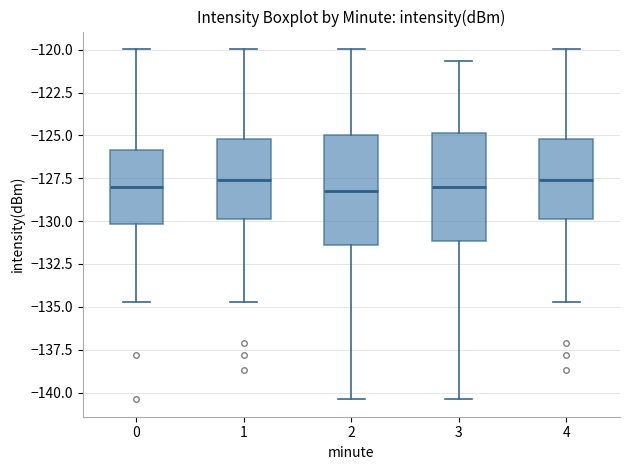

Reading left to right, read every box against the y-axis: the position of its median line, the range the box covers, and the ends of its whiskers. The values are not printed on the chart, so give them approximately, as read against the axis.

0: median -128.0, box -130.0 to -126.0, whiskers -134.5 to -120.0
1: median -127.5, box -130.0 to -125.0, whiskers -134.5 to -120.0
2: median -128.0, box -131.5 to -125.0, whiskers -140.5 to -120.0
3: median -128.0, box -131.0 to -125.0, whiskers -140.5 to -120.5
4: median -127.5, box -130.0 to -125.0, whiskers -134.5 to -120.0